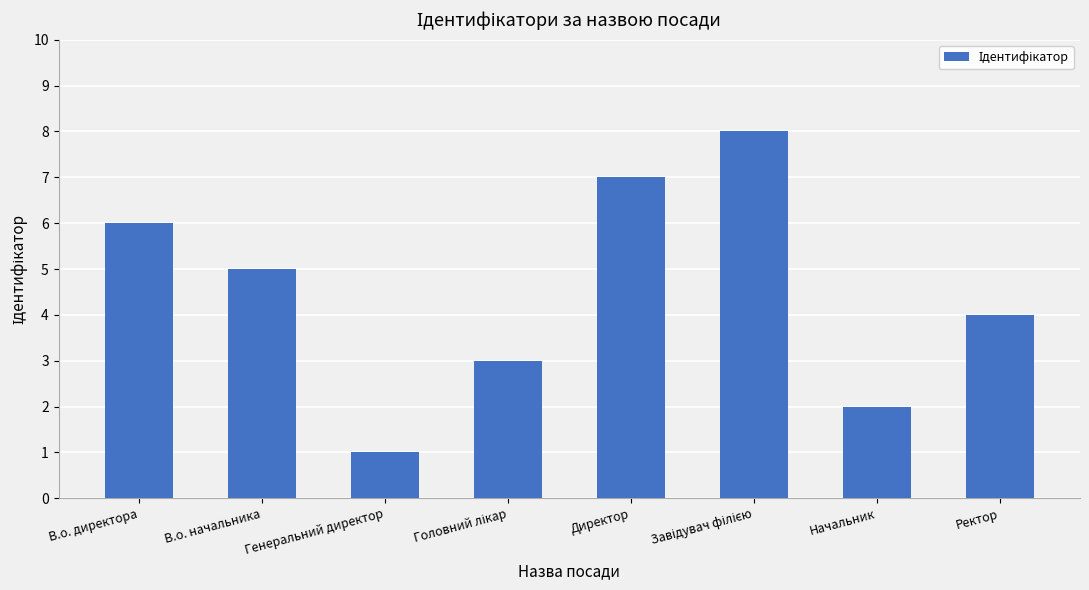

Approximately how many times larger is the value at Директор compared to Генеральний директор?

7.0